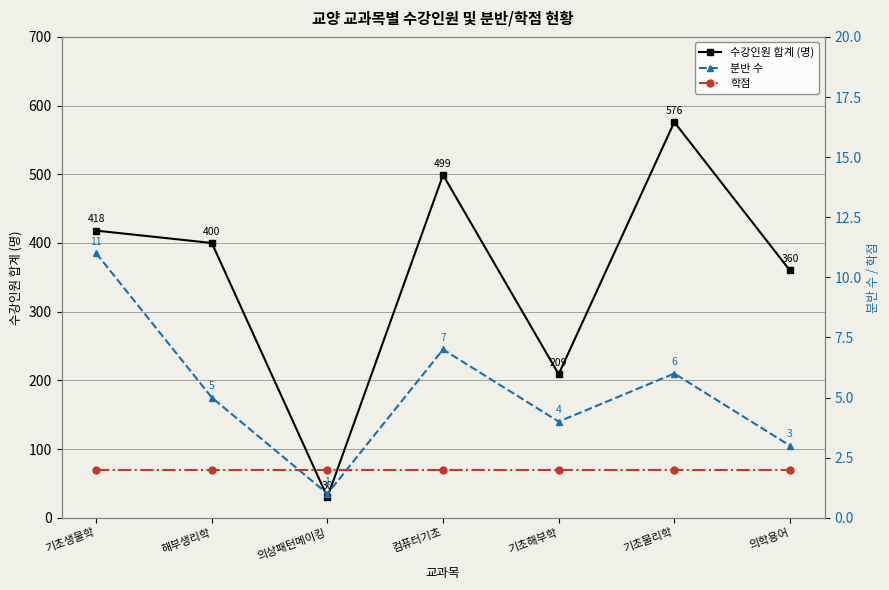

The value of 수강인원 합계 (명) at 기초물리학 is 576. True or false?

True